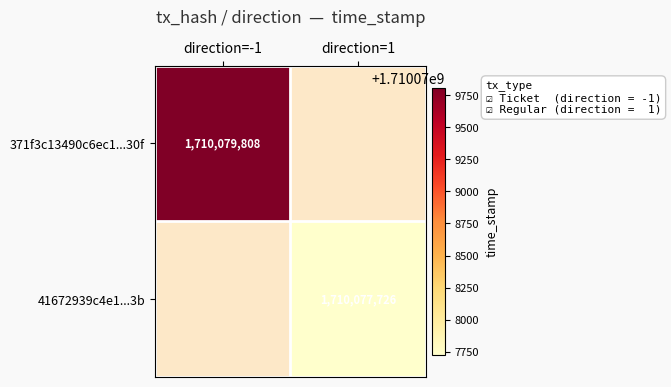

The 41672939c4e1...3b series shows 1710077726 at direction=1. True or false?

True